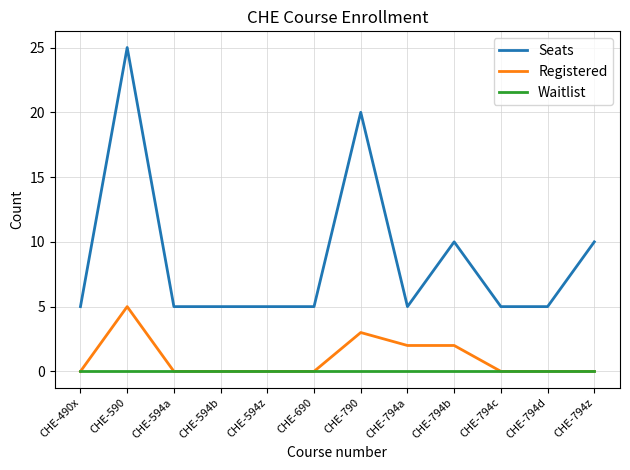

At how many categories does at least one series exceed 6?

4